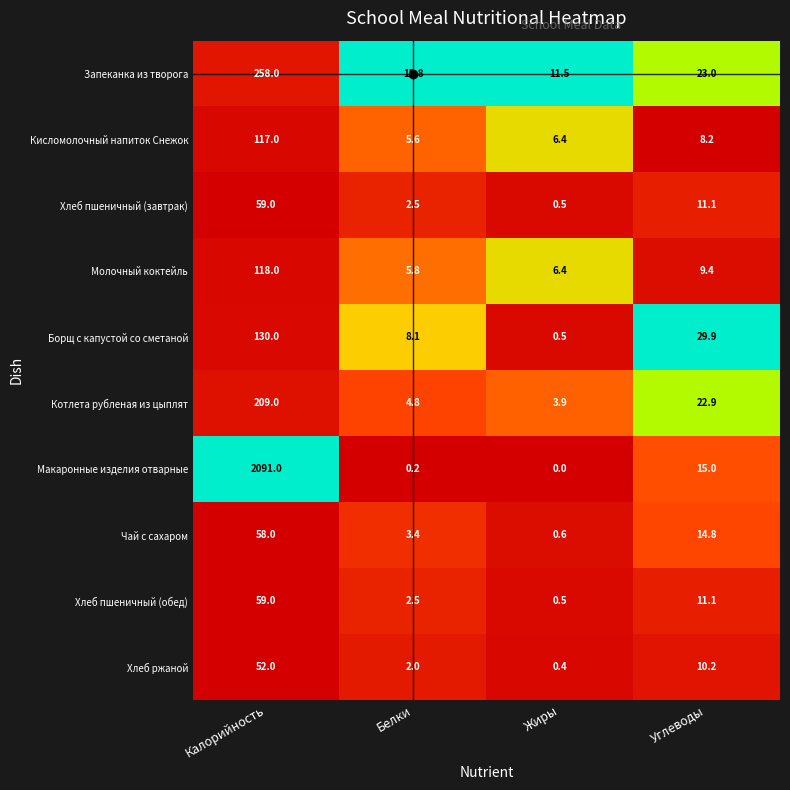

What is the lowest value of the Хлеб ржаной series?

0.4